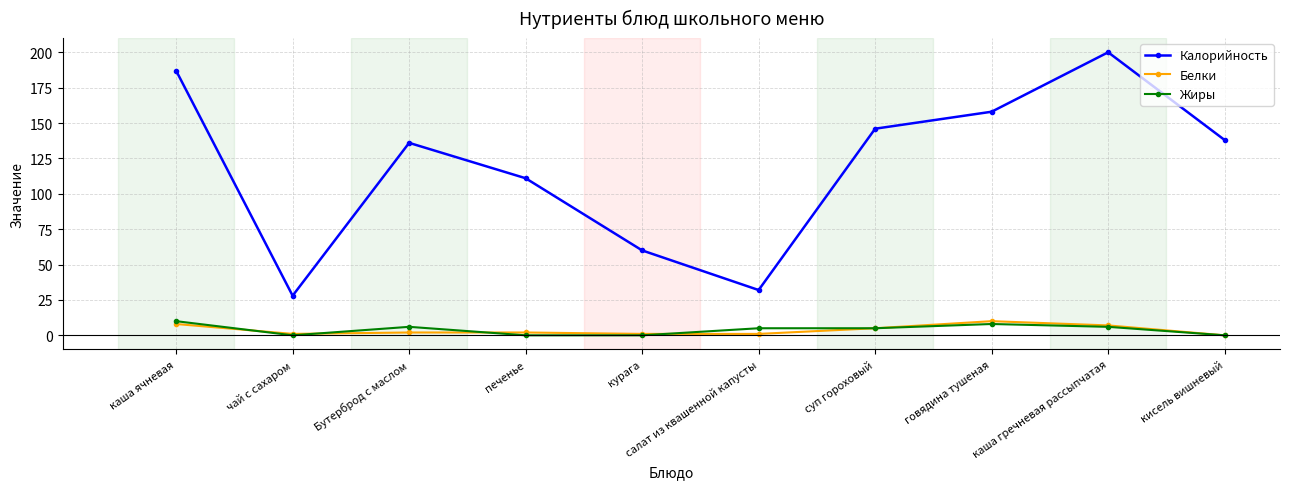

How many positive values does the Белки series have?

9